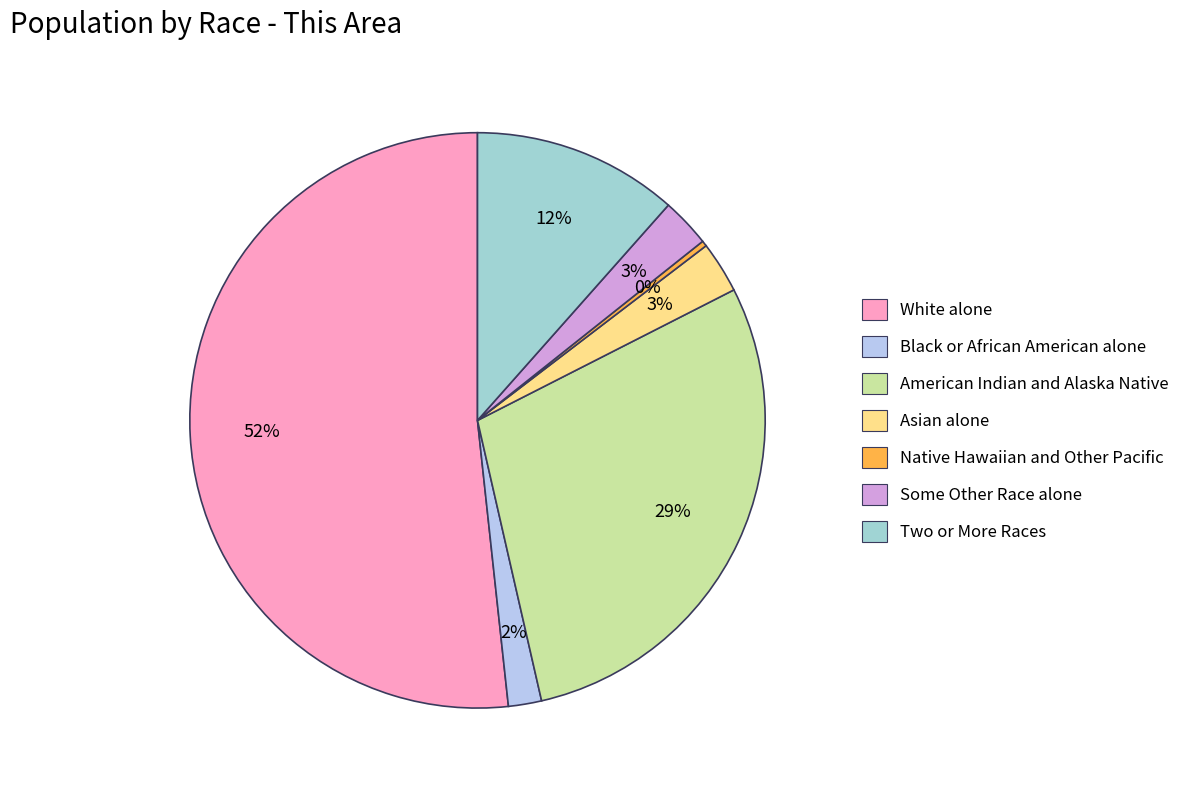

True or false: Black or African American alone accounts for 11% of the total.

False